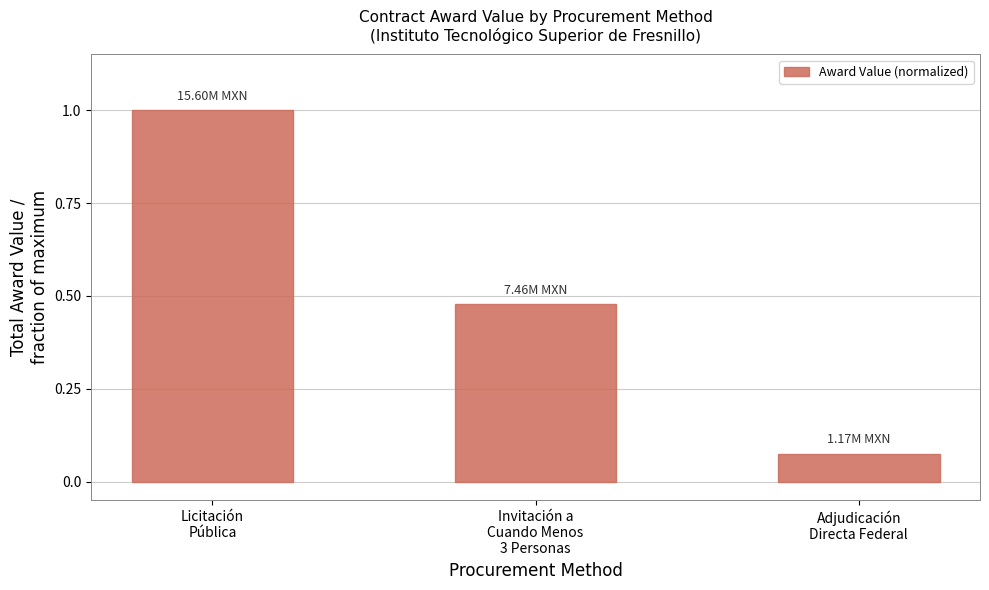

What is the sum of all values?

1.6